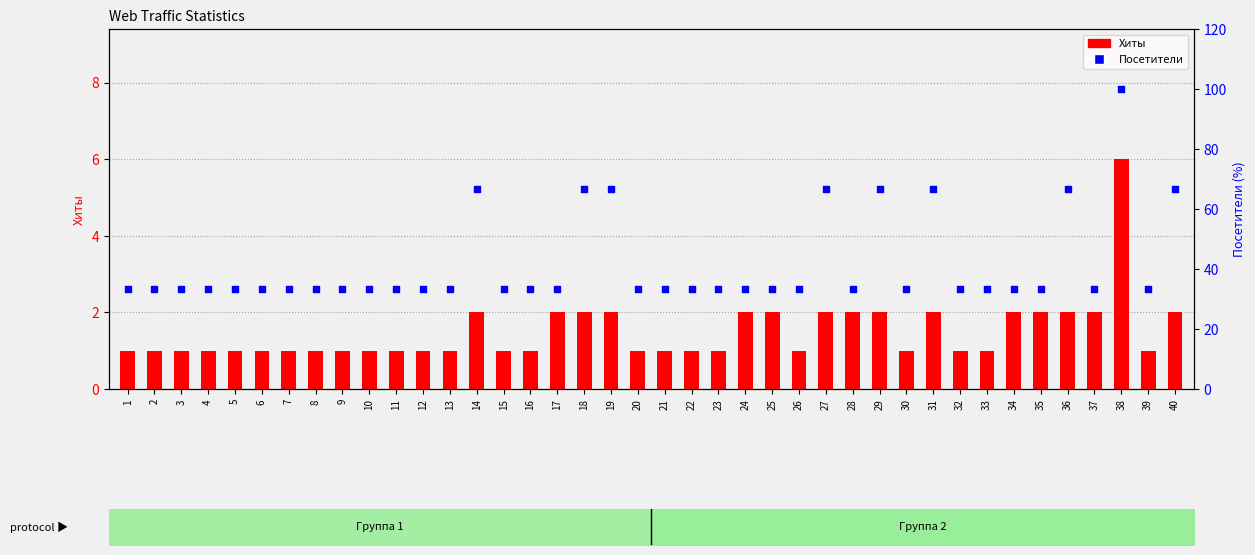

Which series contains the lowest Y value?

Хиты